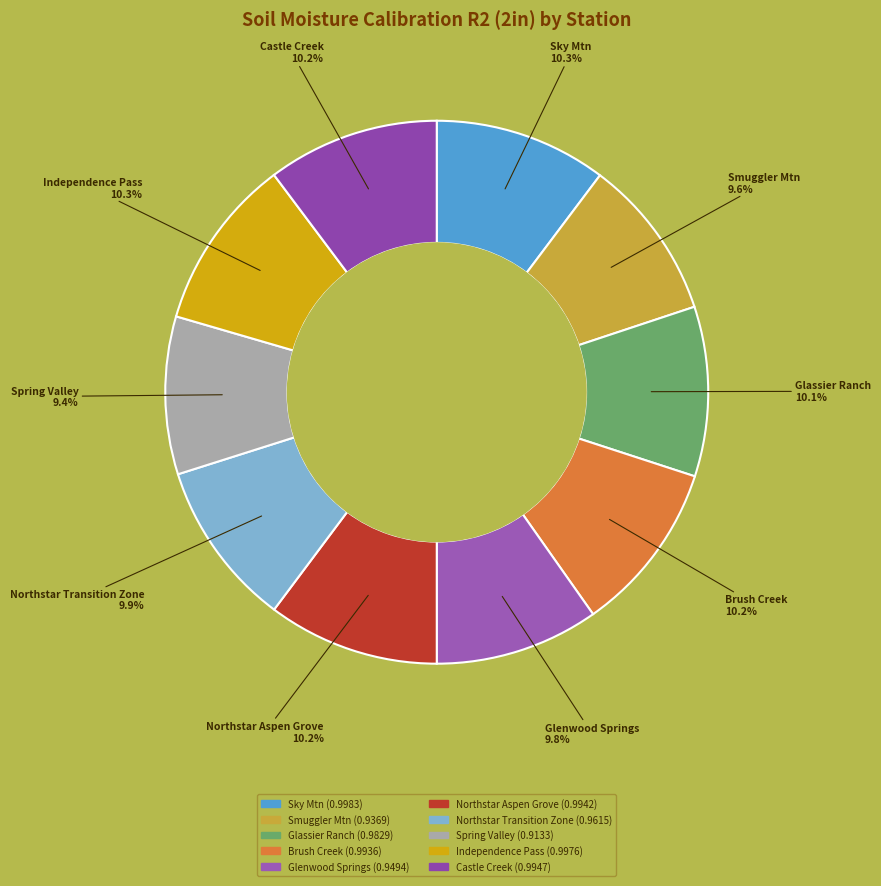

Does any single category account for the majority?

No